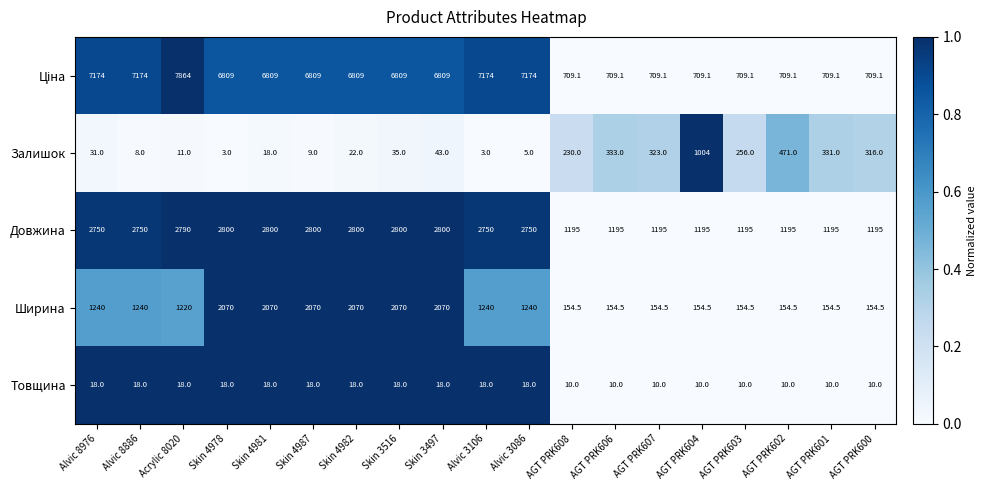

The Ширина series shows 154.5 at AGT PRK604. True or false?

True